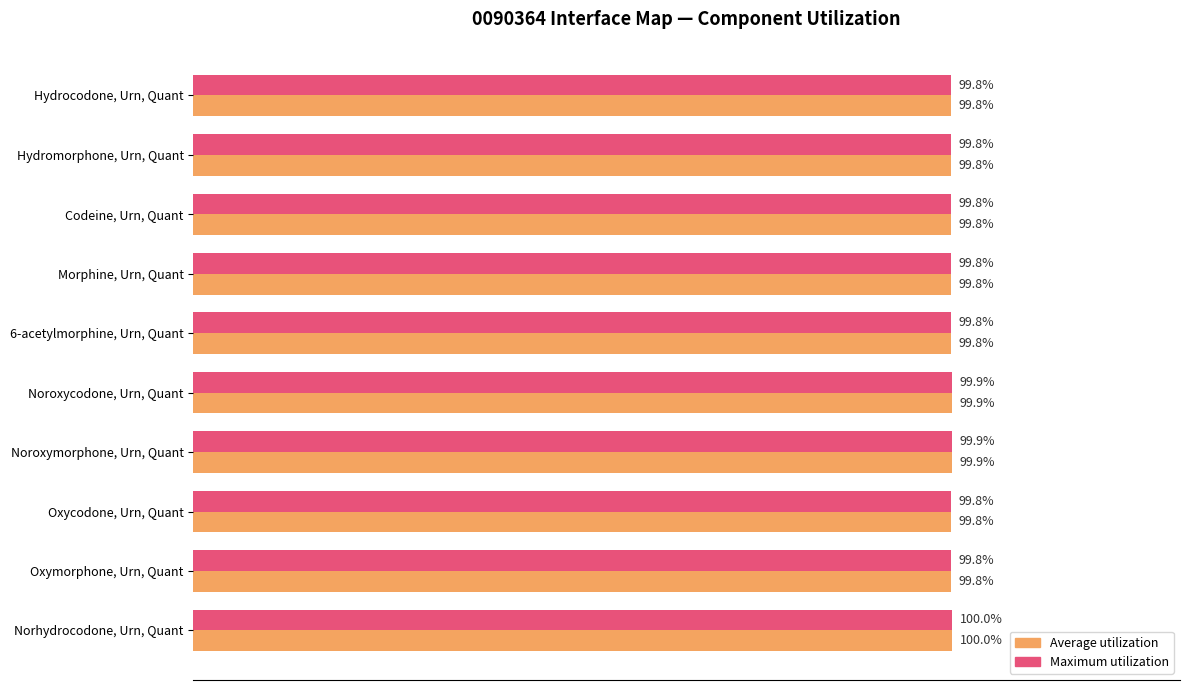

At which category is the sum across all series the highest?

Norhydrocodone, Urn, Quant